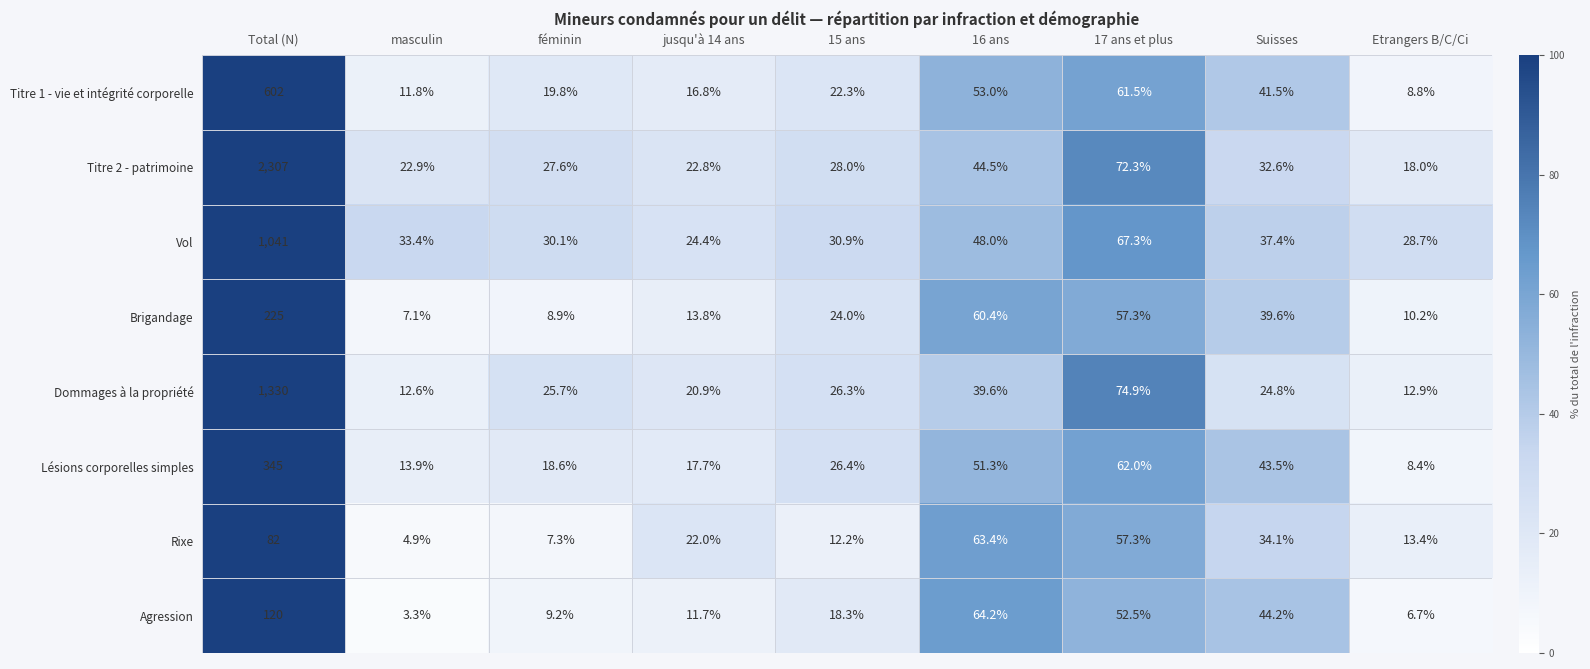

List the series in order of their peak value, highest first.

Titre 2 - patrimoine, Dommages à la propriété, Vol, Titre 1 - vie et intégrité corporelle, Lésions corporelles simples, Brigandage, Agression, Rixe